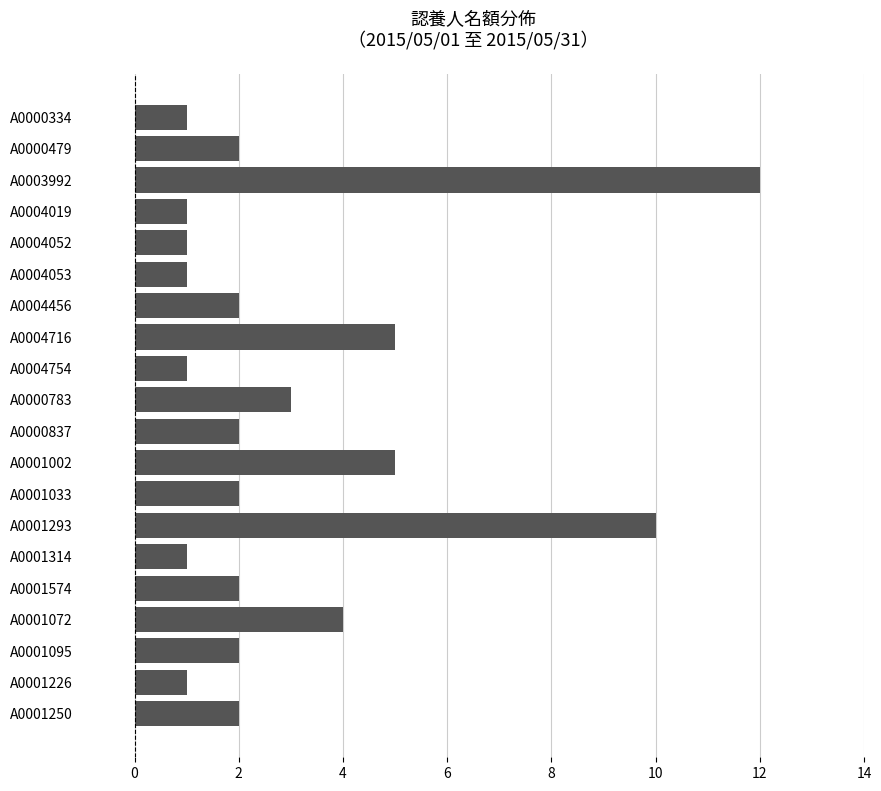

What is the greatest value displayed?

12